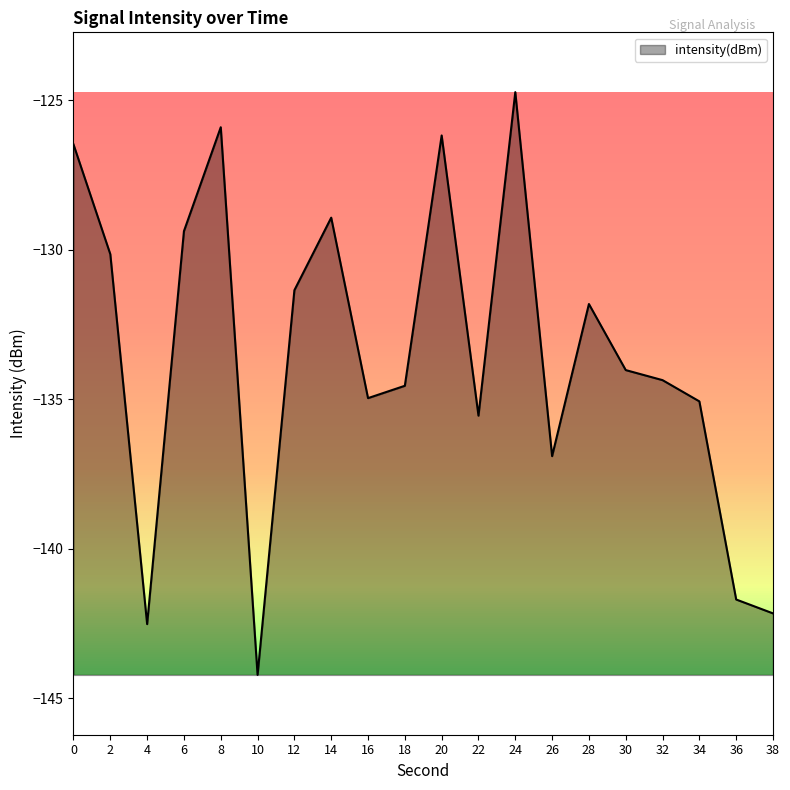

What is the smallest value displayed?

-144.2